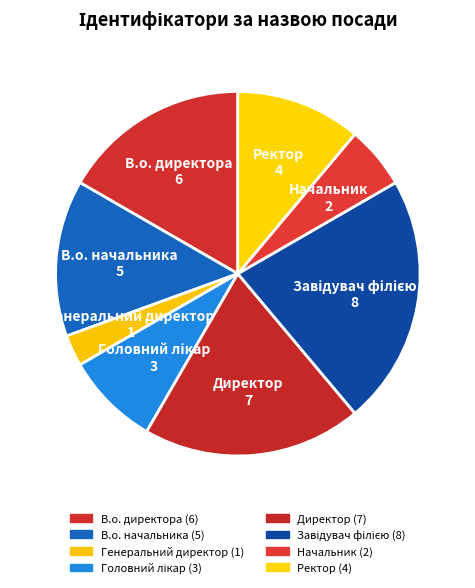

The Начальник slice represents 6% of the pie. True or false?

True